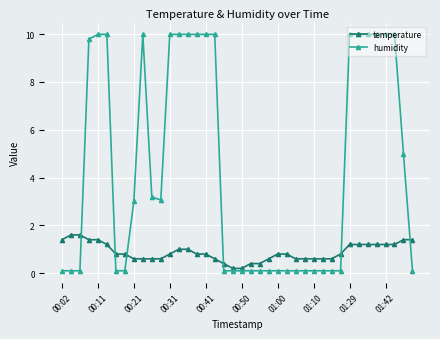

List the series in order of their overall mean, lowest first.

temperature, humidity